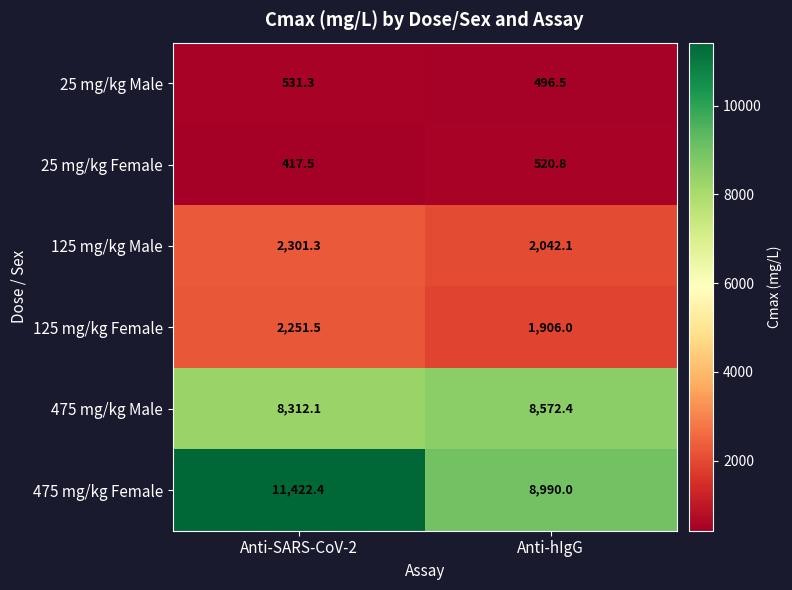

What is the approximate value of 125 mg/kg Female at Anti-hIgG?

1906.0